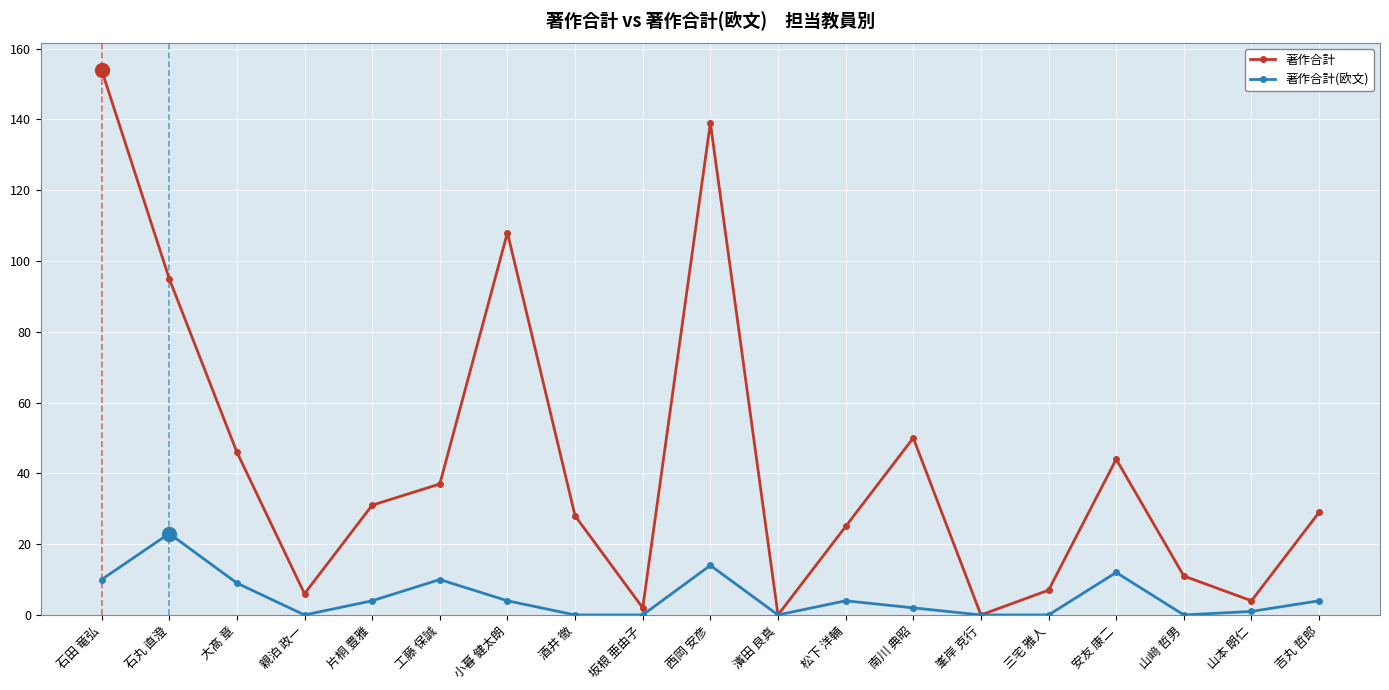

Is the value of 著作合計(欧文) at 濱田 良真 greater than the value of 著作合計 at 吉丸 哲郎?

No